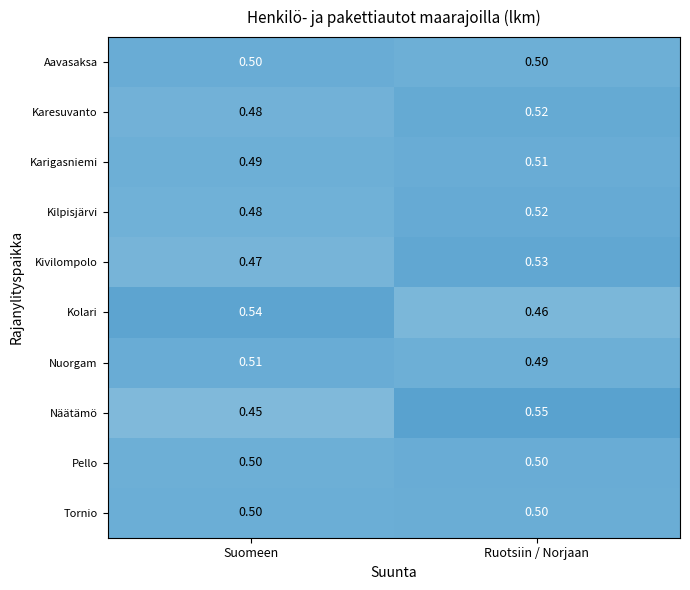

At which label is Nuorgam closest to 0?

Ruotsiin / Norjaan